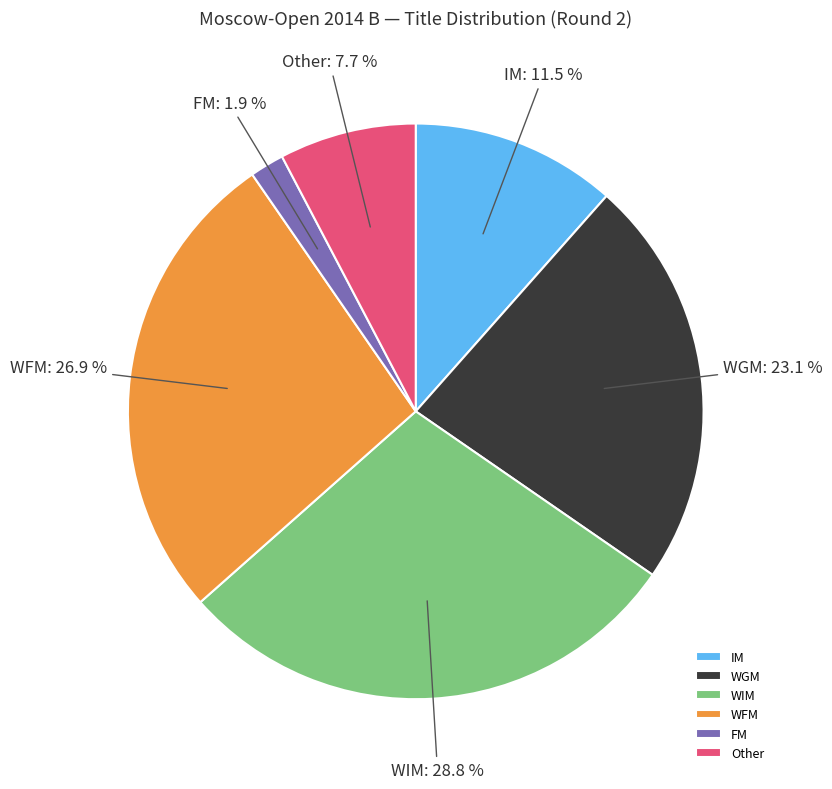

Rank the categories by value from lowest to highest.

FM, Other, IM, WGM, WFM, WIM